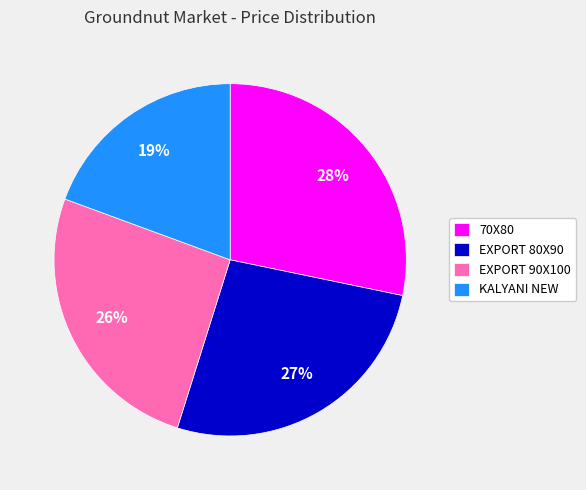

Combined, do 70X80 and KALYANI NEW account for over 50%?

No